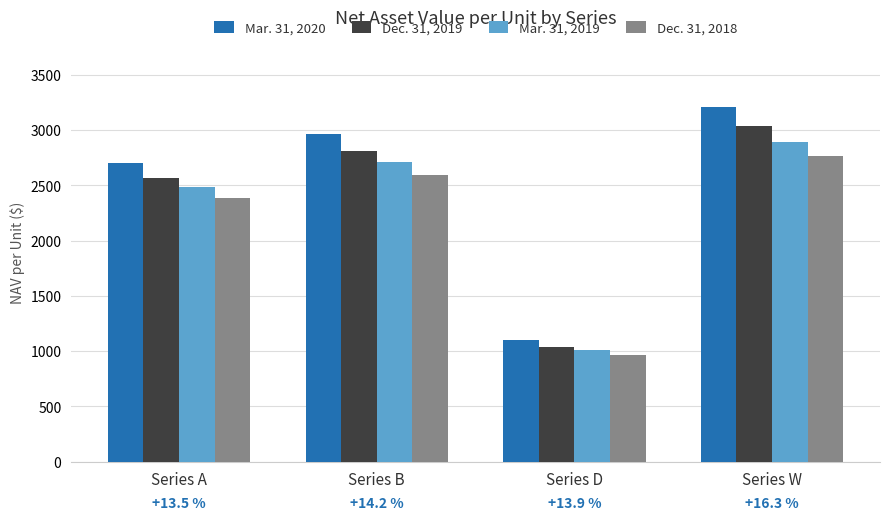

How many values in the Mar. 31, 2020 series exceed 2963?

2